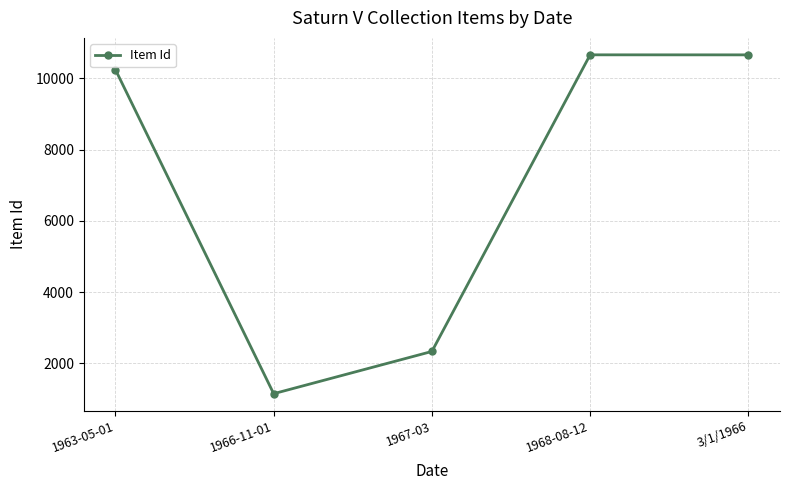

What is the sum of the values at 1968-08-12 and 1966-11-01?

11807